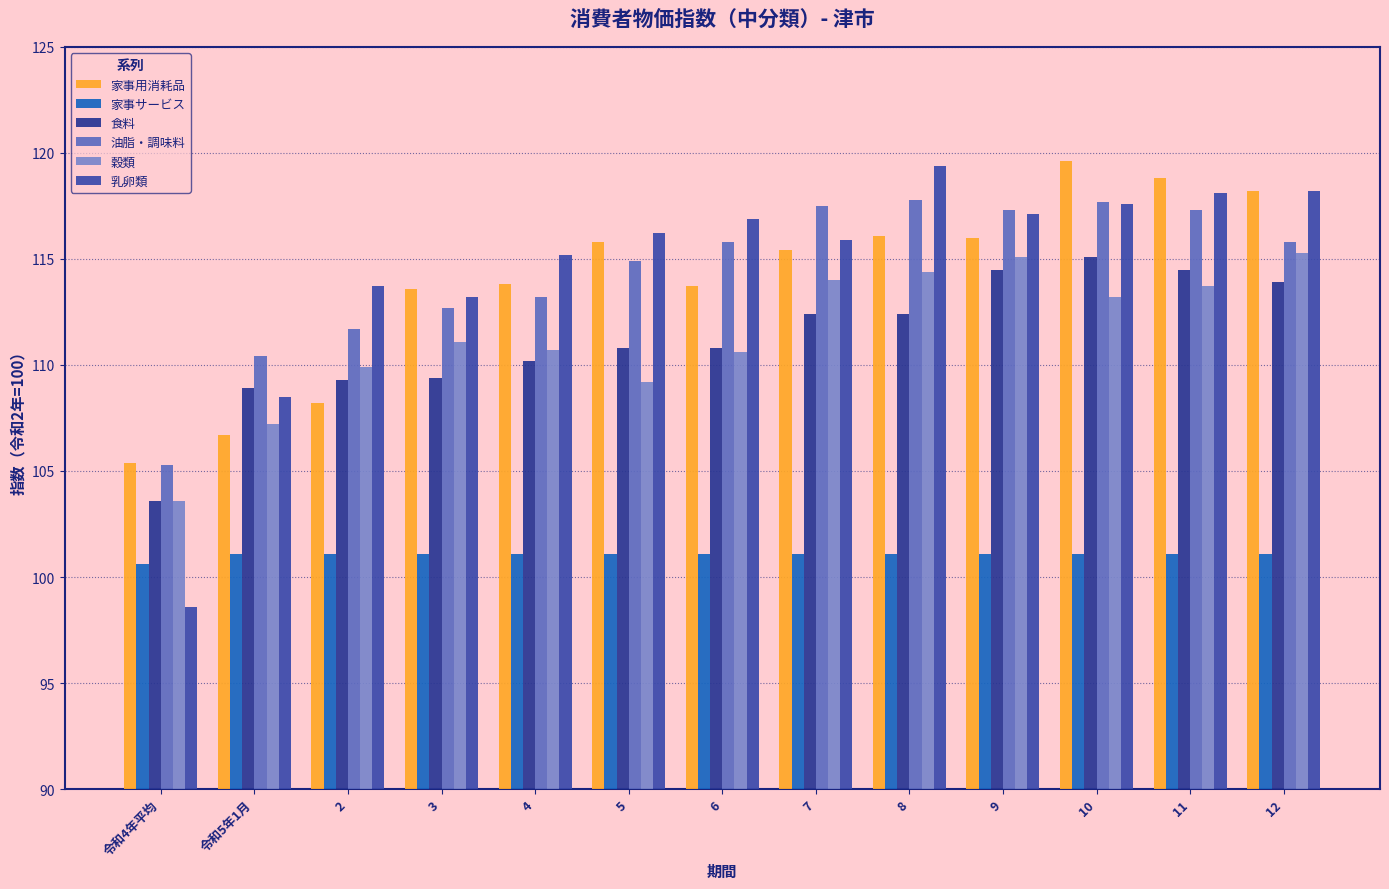

At which label is 乳卵類 closest to 109?

令和5年1月